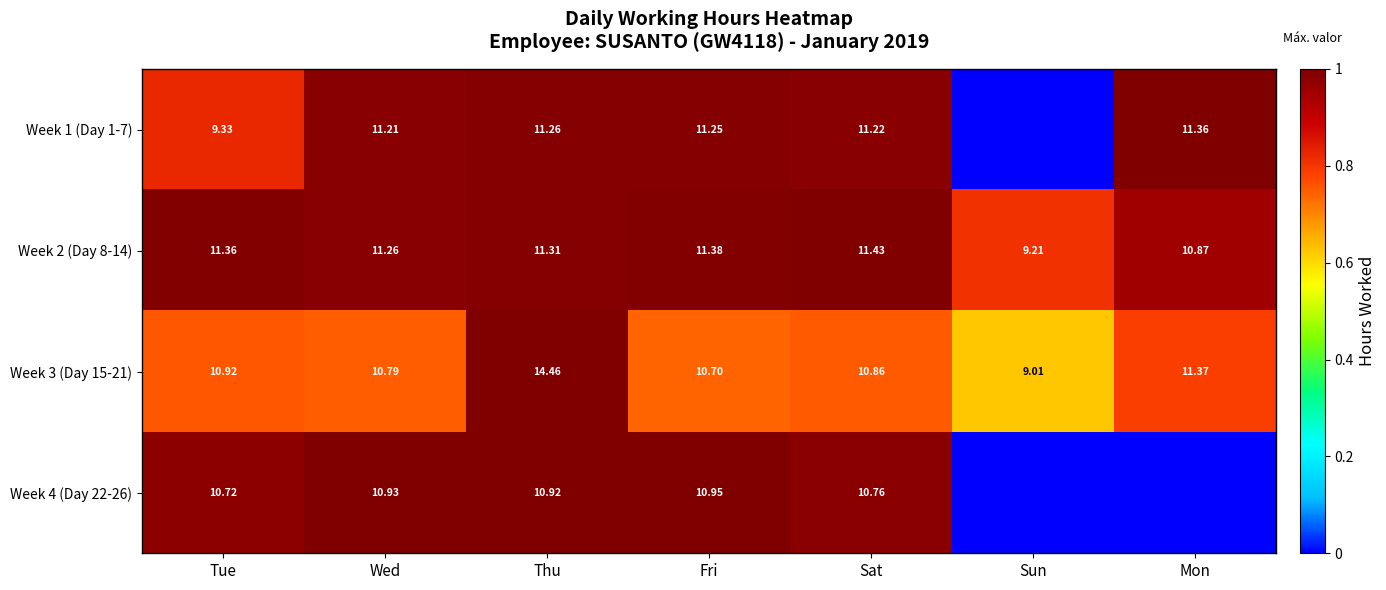

At which label does Week 3 (Day 15-21) first exceed 10?

Tue